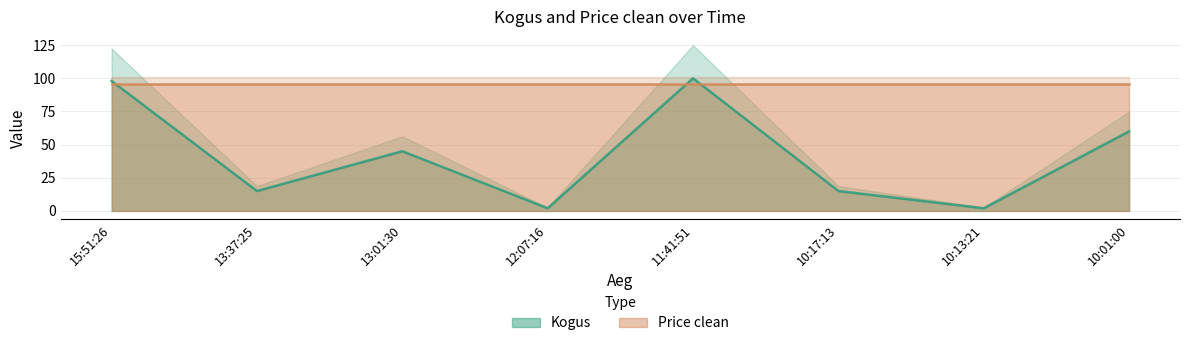

What is the sum of all values?

337